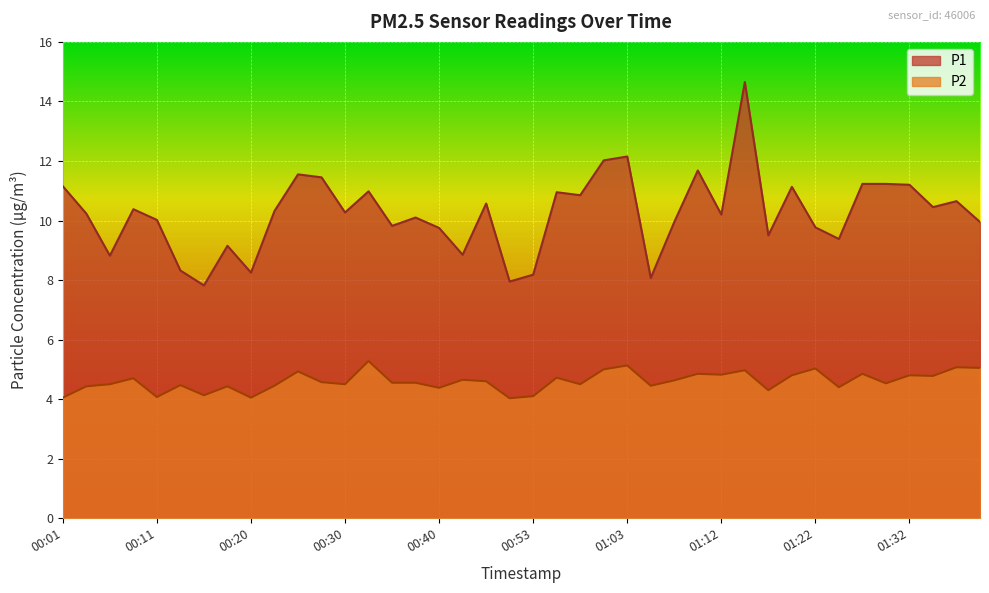

At which category does P1 reach its first local peak?

00:08